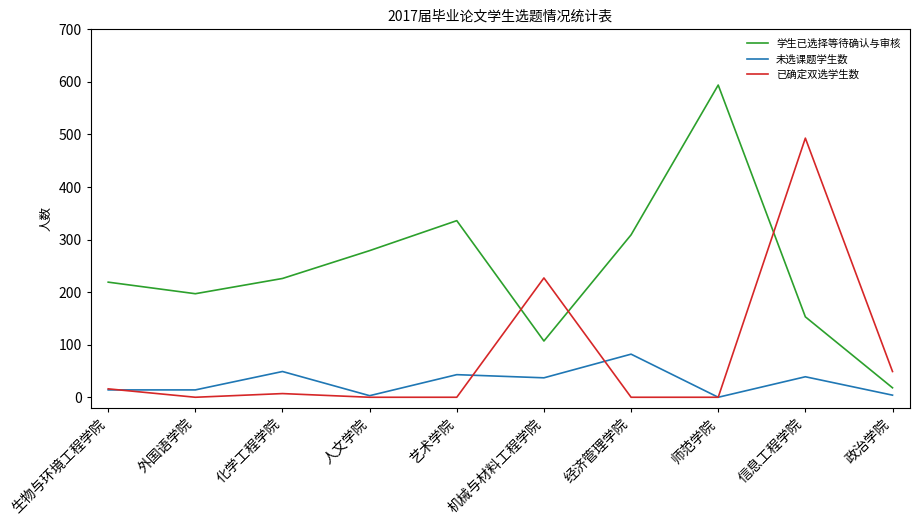

How many categories are shown in the chart?

10